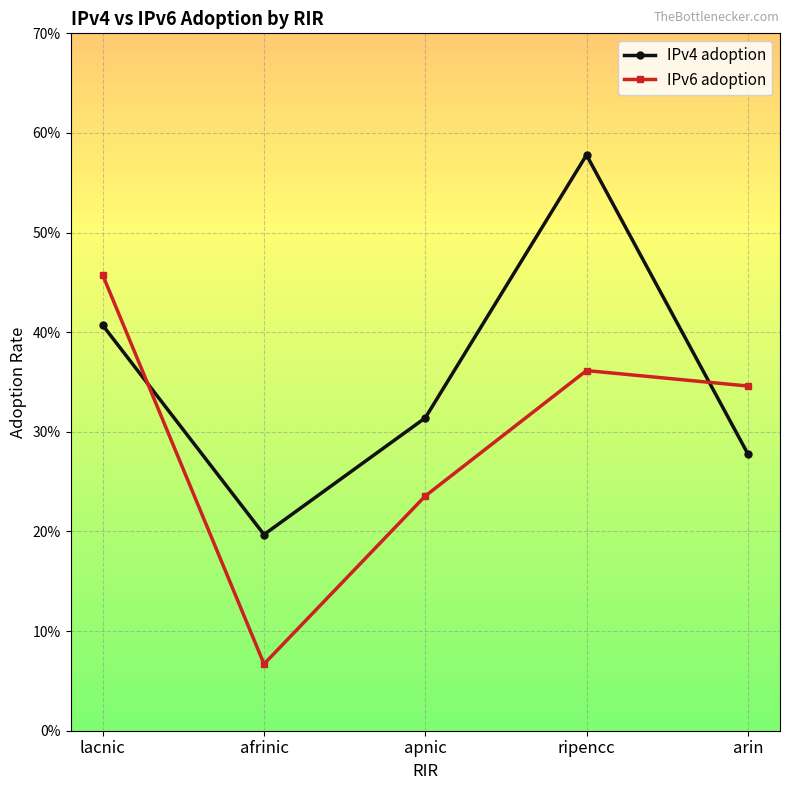

Is this an area chart (filled region under the line)?

No